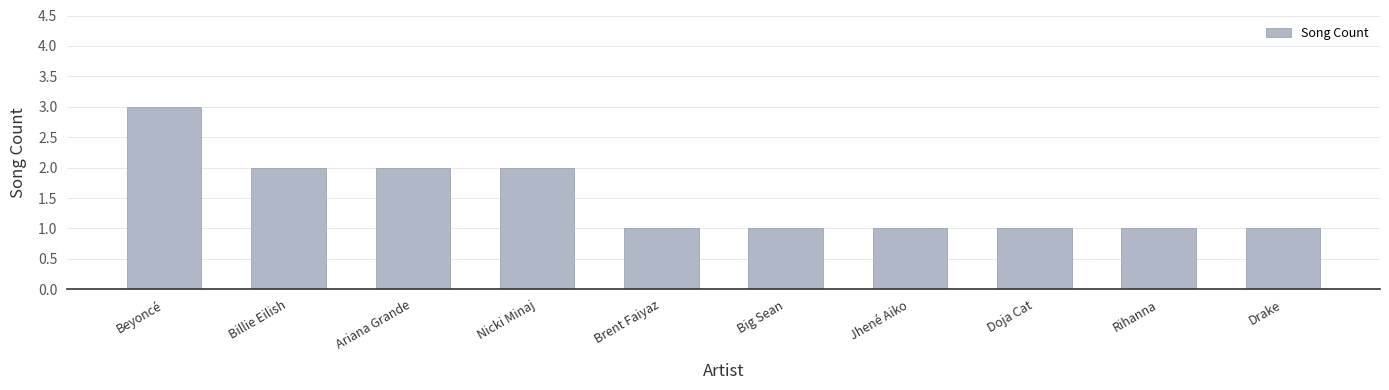

Is it true that the value at Jhené Aiko is 1?

True